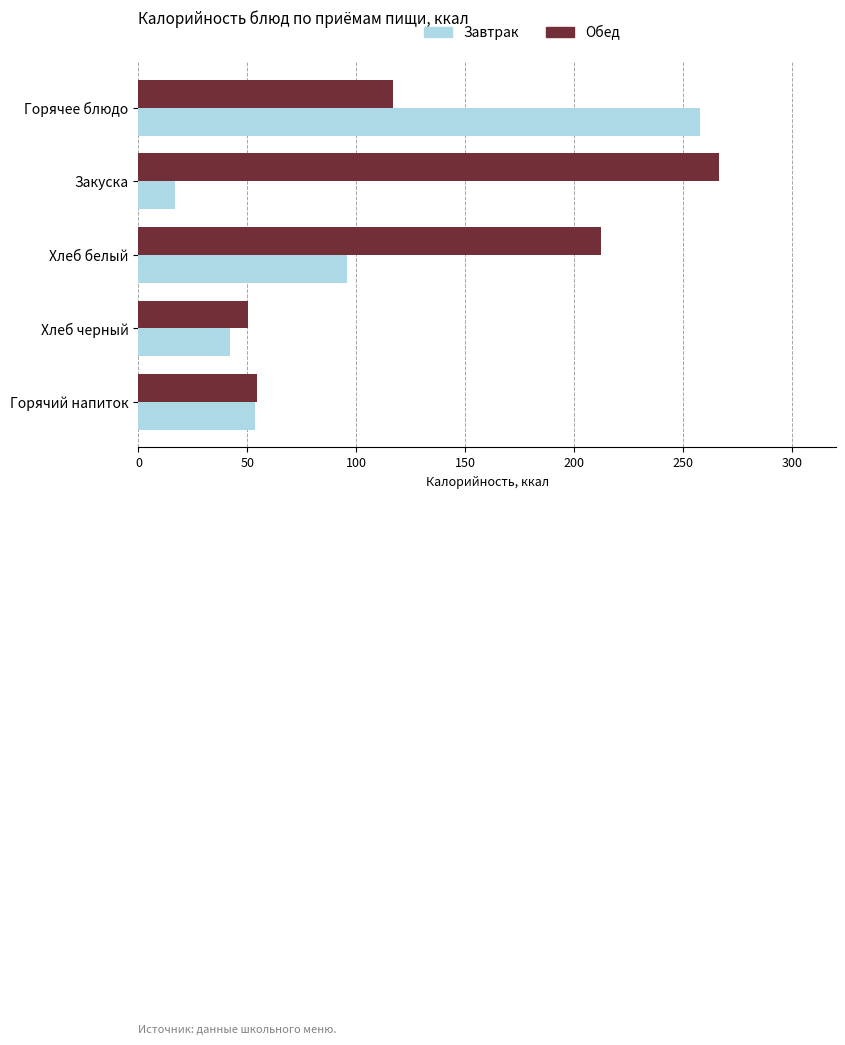

Rank the series by their average value, from lowest to highest.

Завтрак, Обед